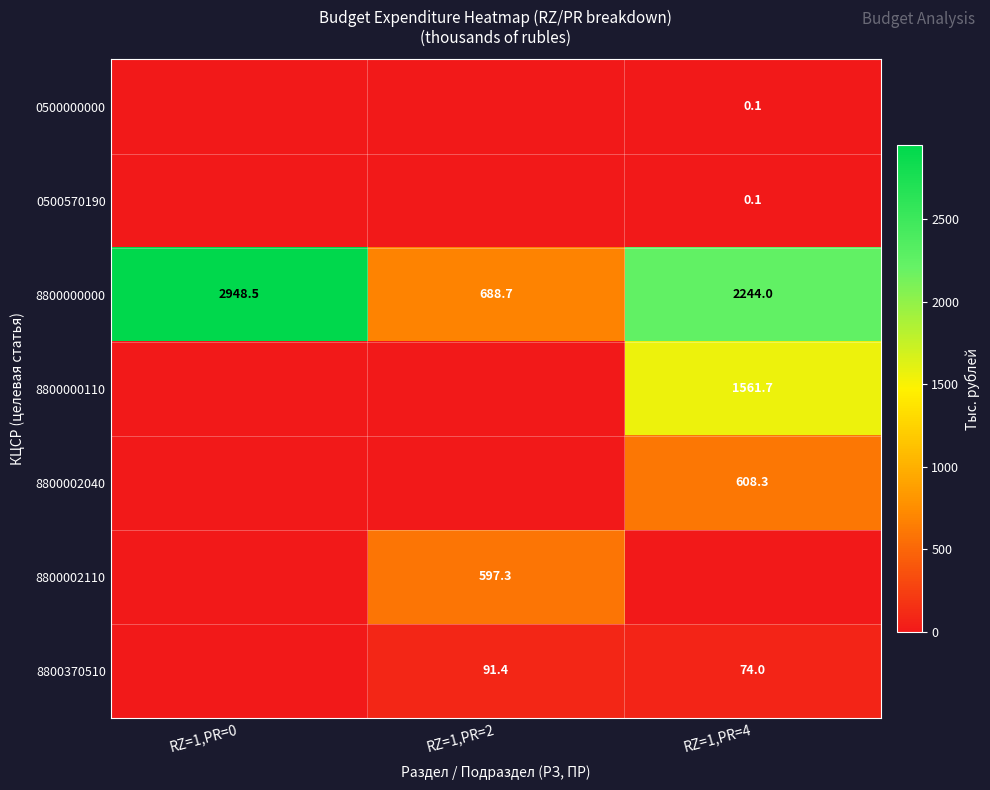

What is the difference between the highest and lowest values at RZ=1,PR=0?

2948.5